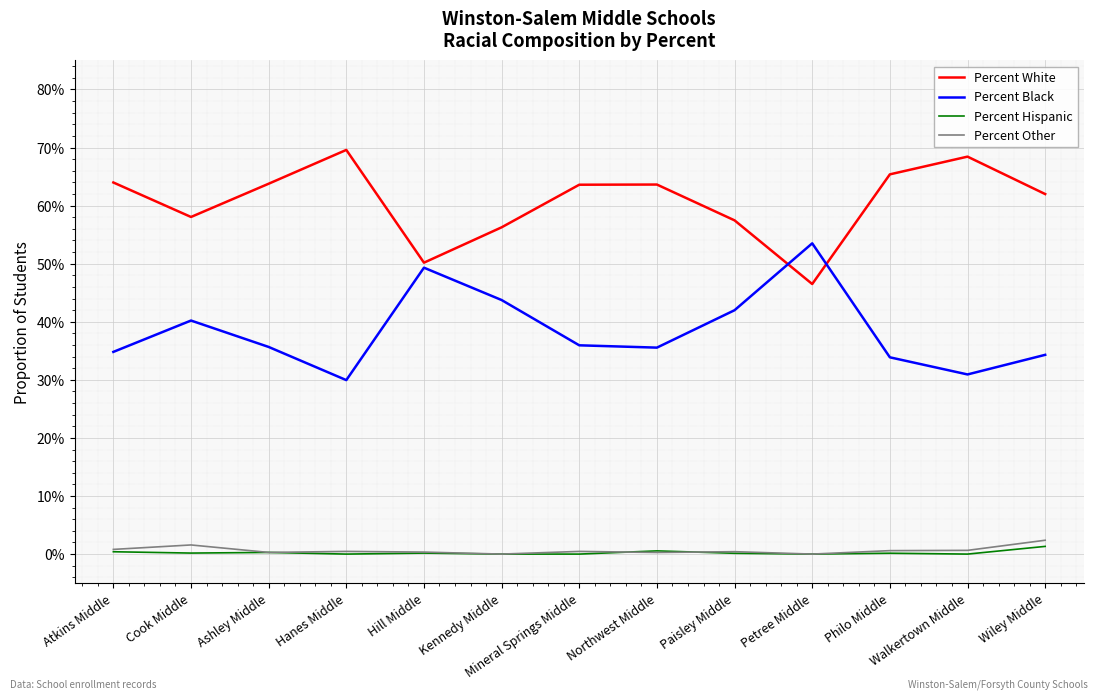

In Percent White, how many points are lower than both neighbors (excluding endpoints)?

3